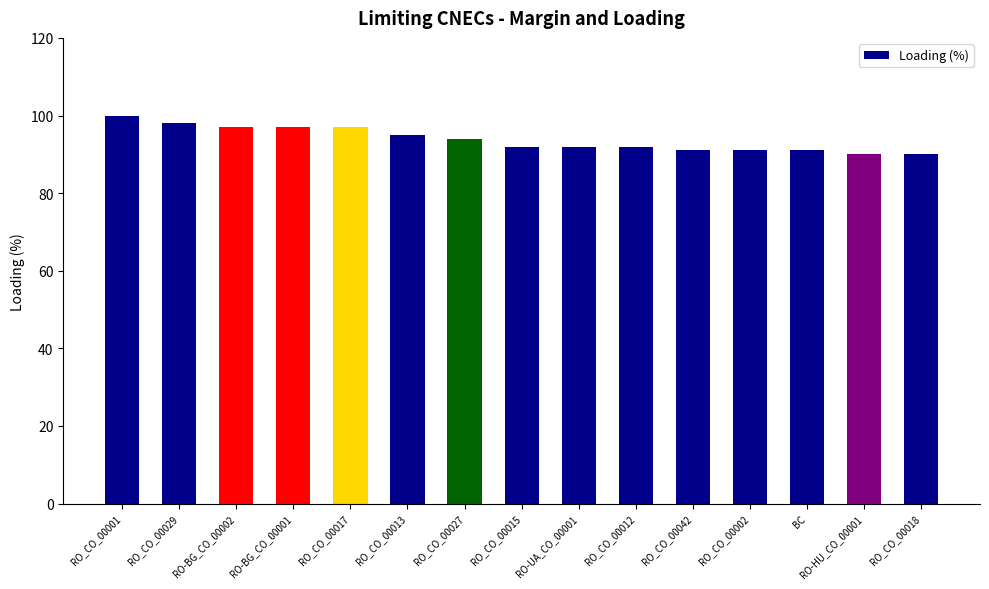

What is the change in value from RO_CO_00012 to RO_CO_00042?

-1